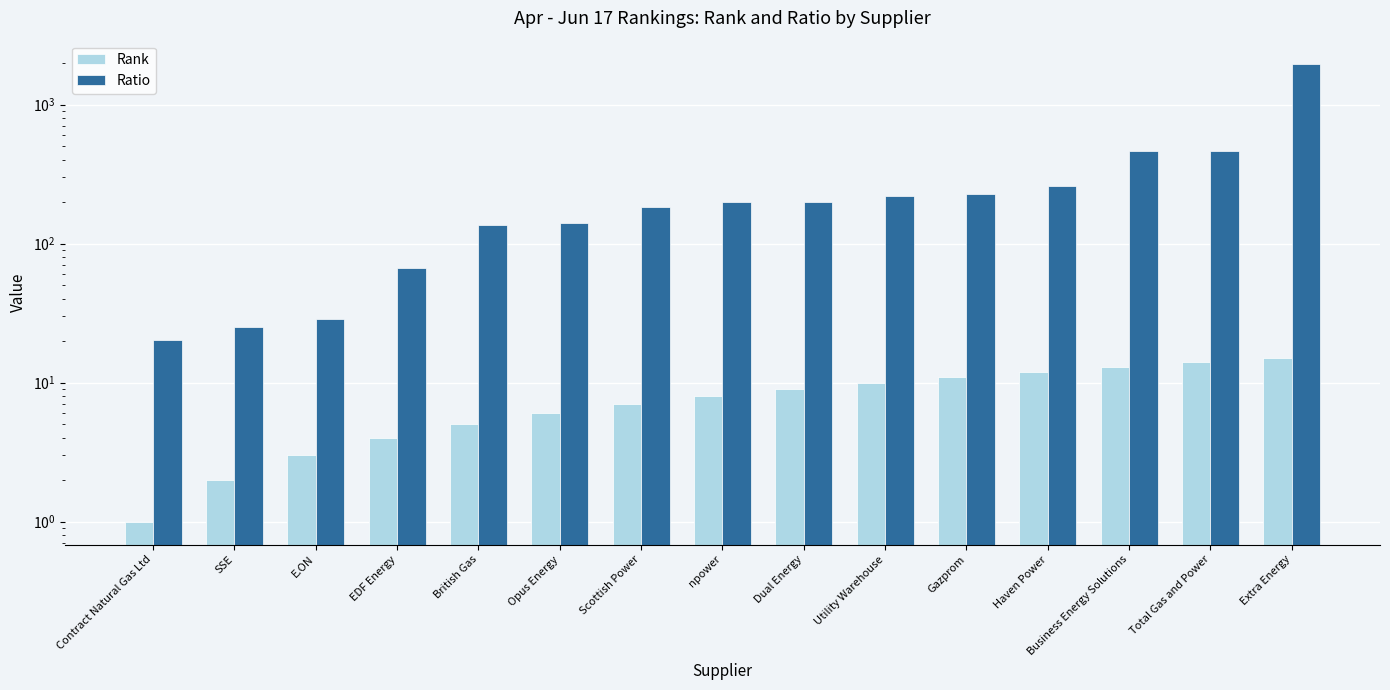

What is the sum of the Ratio values at SSE and Dual Energy?

224.6